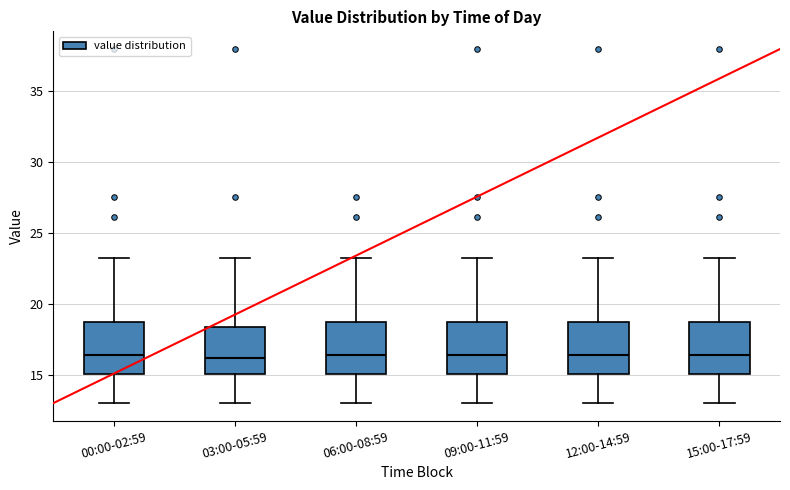

Reading left to right, transcribe this box plot: for each box, give where its median line is, the range the box spans, and where its two whiskers end, as read against the y-axis. The values are not printed on the chart, so give them approximately, as read against the axis.

00:00-02:59: median 16.5, box 15.0 to 19.0, whiskers 13.0 to 23.5
03:00-05:59: median 16.0, box 15.0 to 18.5, whiskers 13.0 to 23.5
06:00-08:59: median 16.5, box 15.0 to 19.0, whiskers 13.0 to 23.5
09:00-11:59: median 16.5, box 15.0 to 19.0, whiskers 13.0 to 23.5
12:00-14:59: median 16.5, box 15.0 to 19.0, whiskers 13.0 to 23.5
15:00-17:59: median 16.5, box 15.0 to 19.0, whiskers 13.0 to 23.5